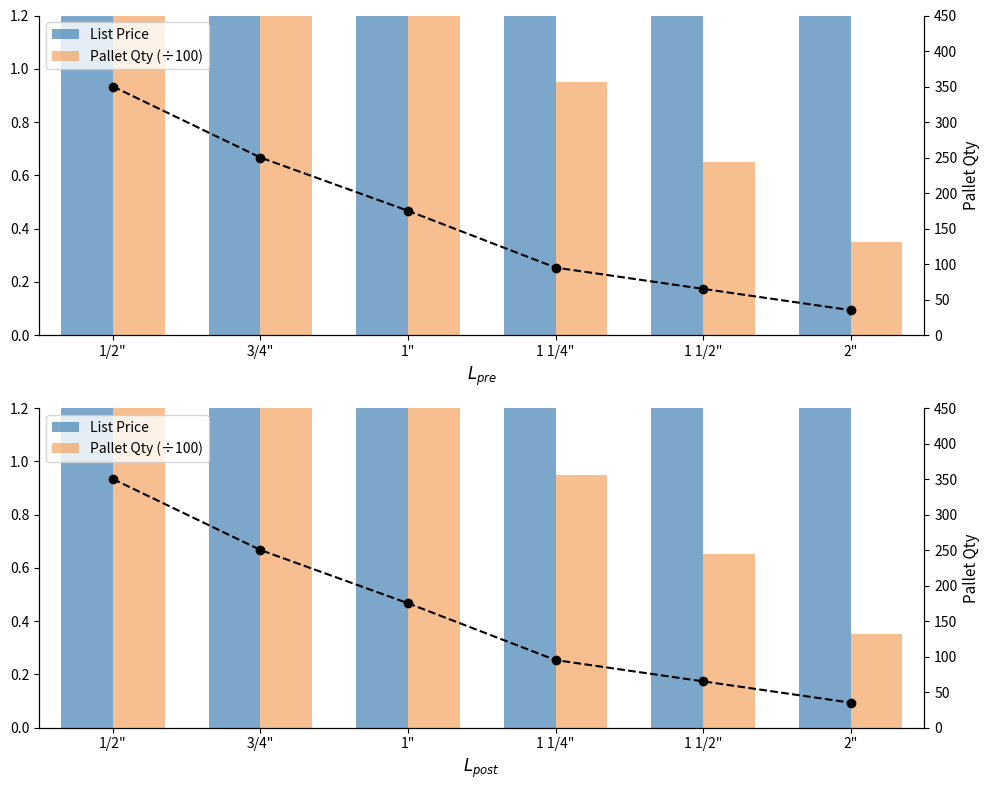

What is the spread (max minus min) of values at 1 1/2"?

64.3